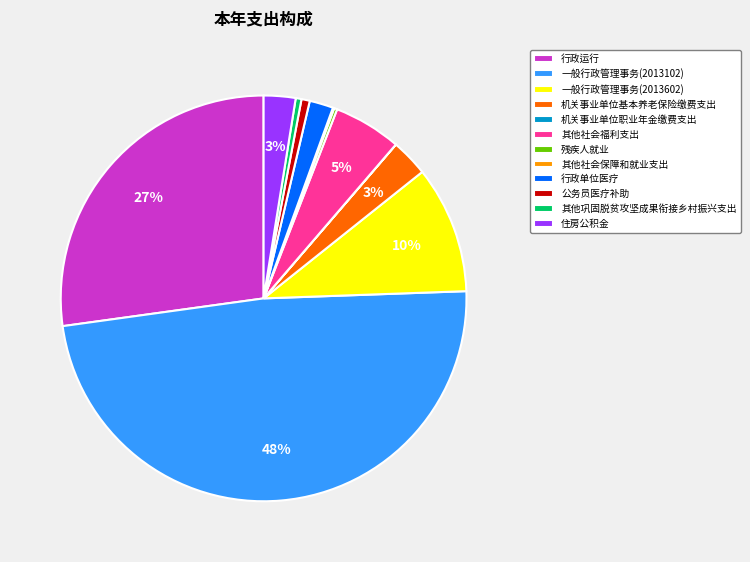

What is the largest slice in the pie chart?

一般行政管理事务(2013102)